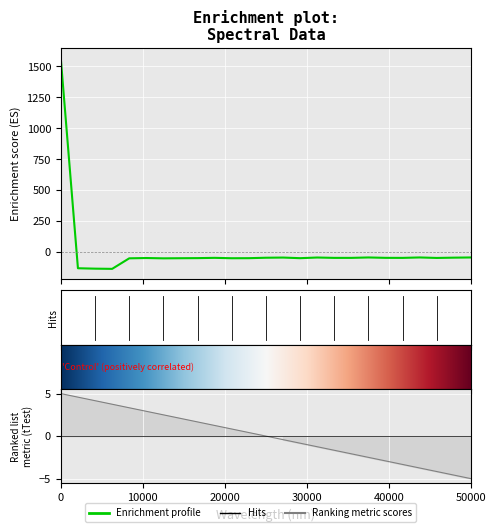

True or false: the data shows -75.2 at 183.0238743082.

False